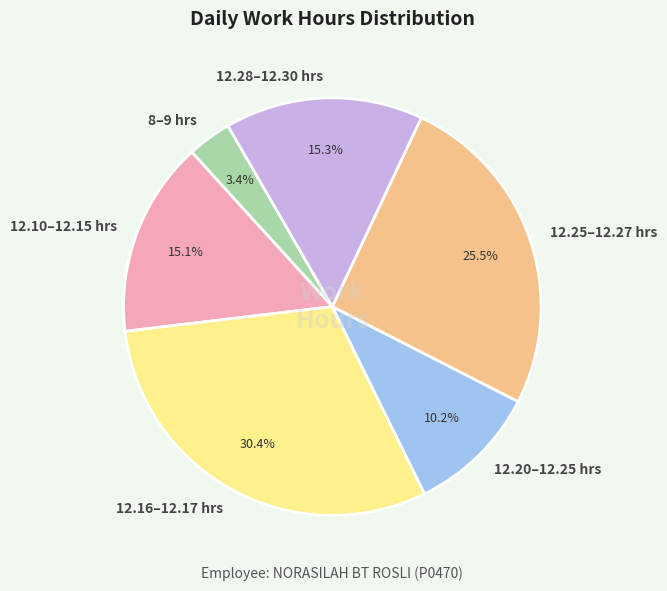

Which slice is the smallest?

8–9 hrs